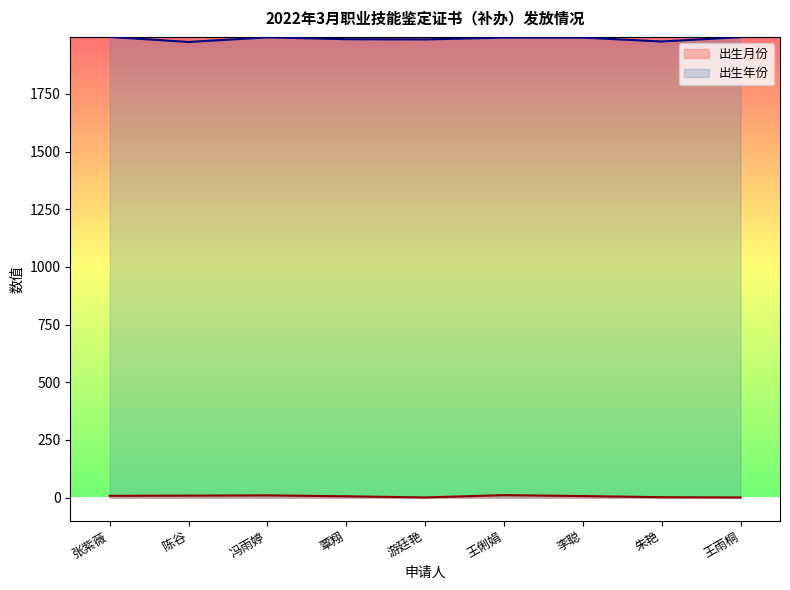

True or false: 出生年份 and 出生月份 intersect in this chart.

False